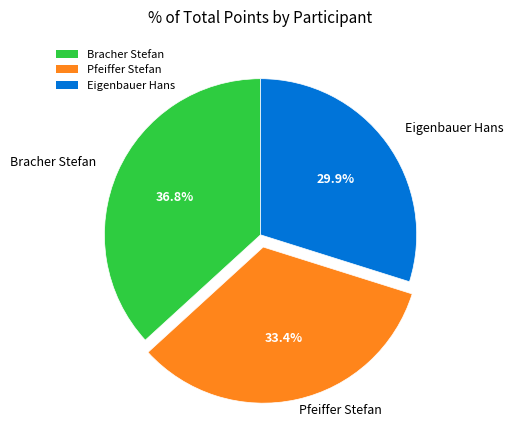

To the nearest percent, what percentage of the pie is Pfeiffer Stefan?

33%